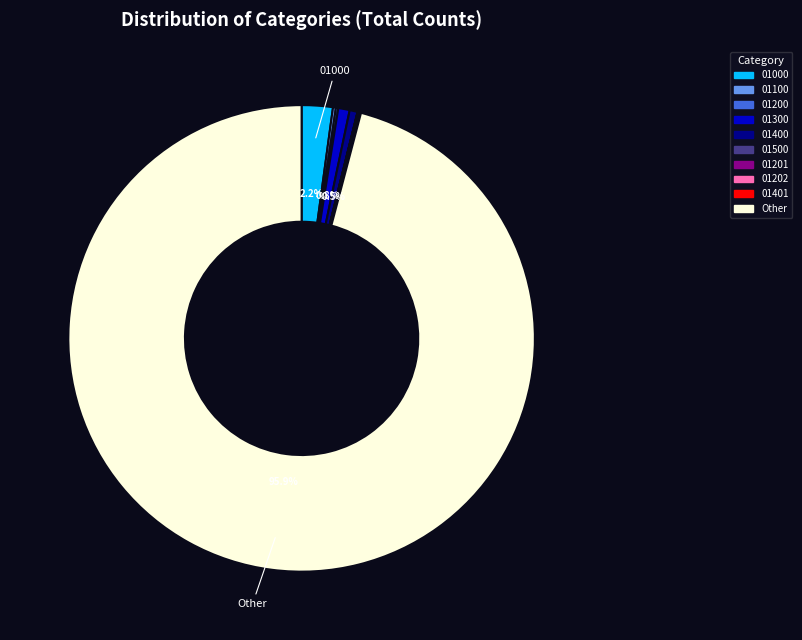

Is there a majority slice in this chart?

Yes